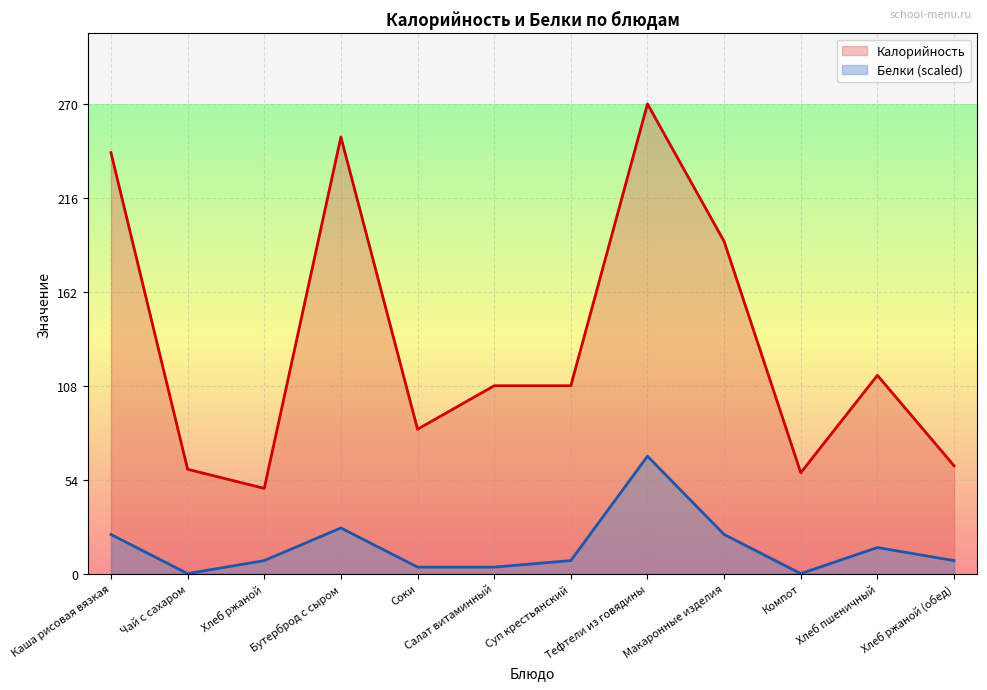

True or false: Калорийность and Белки cross at least once.

False